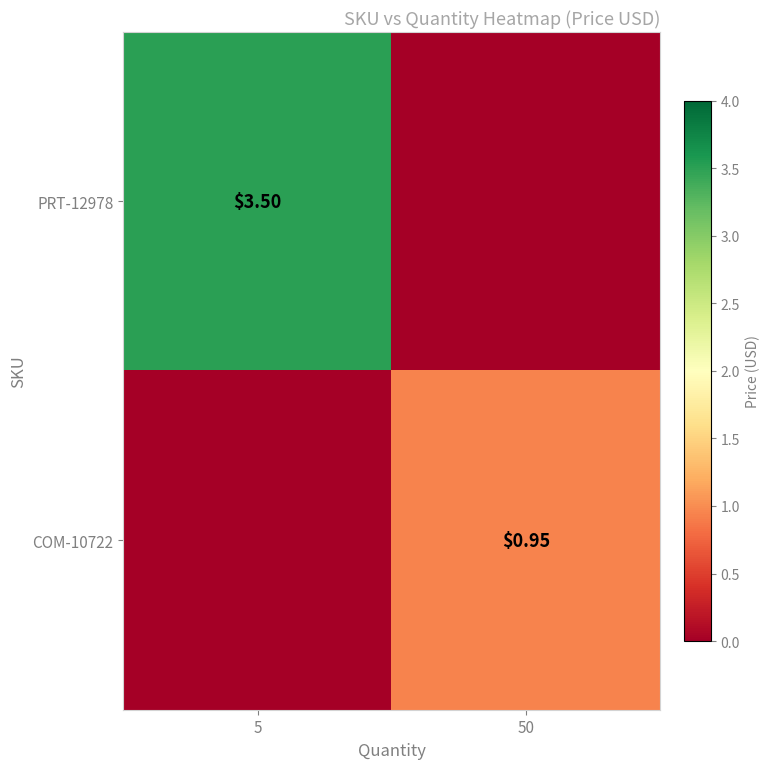

What is the difference between the highest and lowest values at 50?

0.9